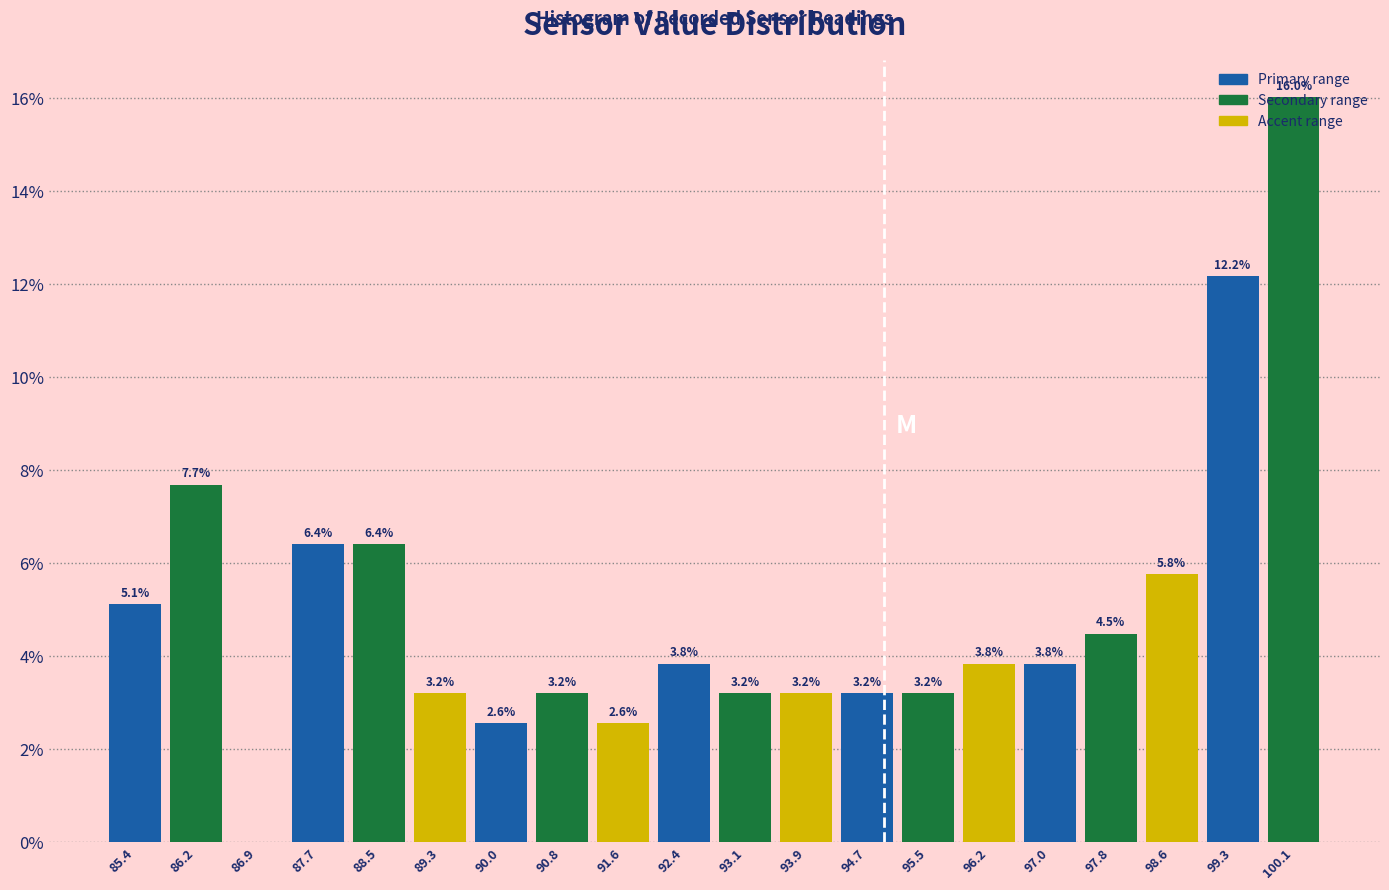

Which range on the x-axis has the tallest bar?

99.7 to 100.5